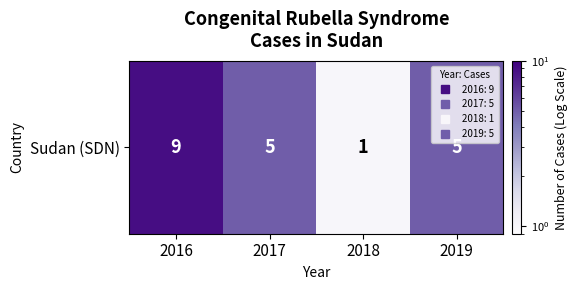

Count the number of data series in this chart.

1